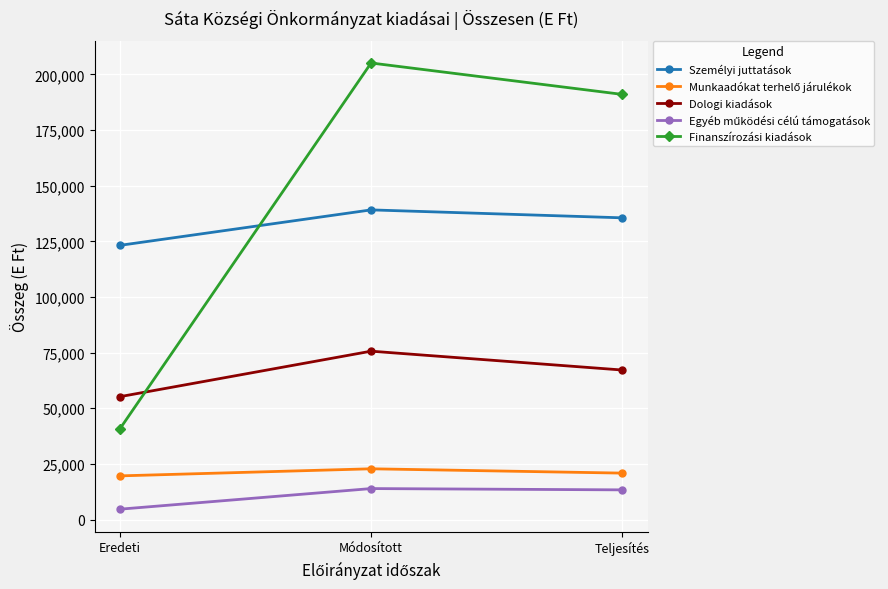

True or false: Dologi kiadások has a value of 107778 at Teljesítés.

False